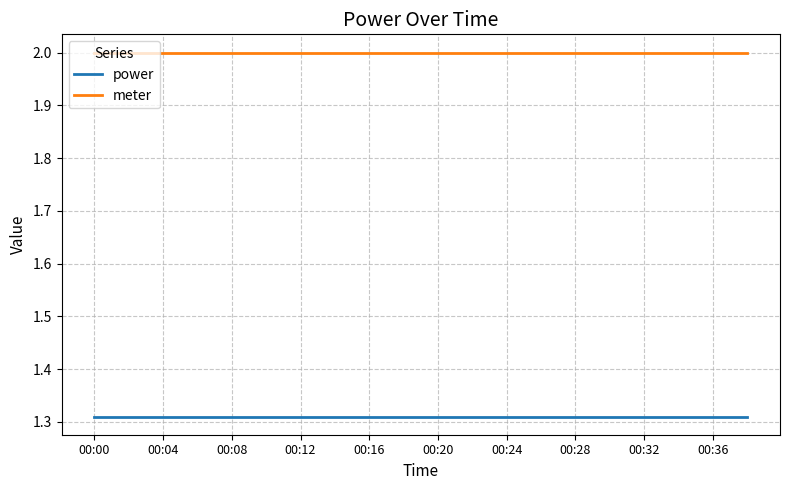

True or false: meter and power intersect in this chart.

False